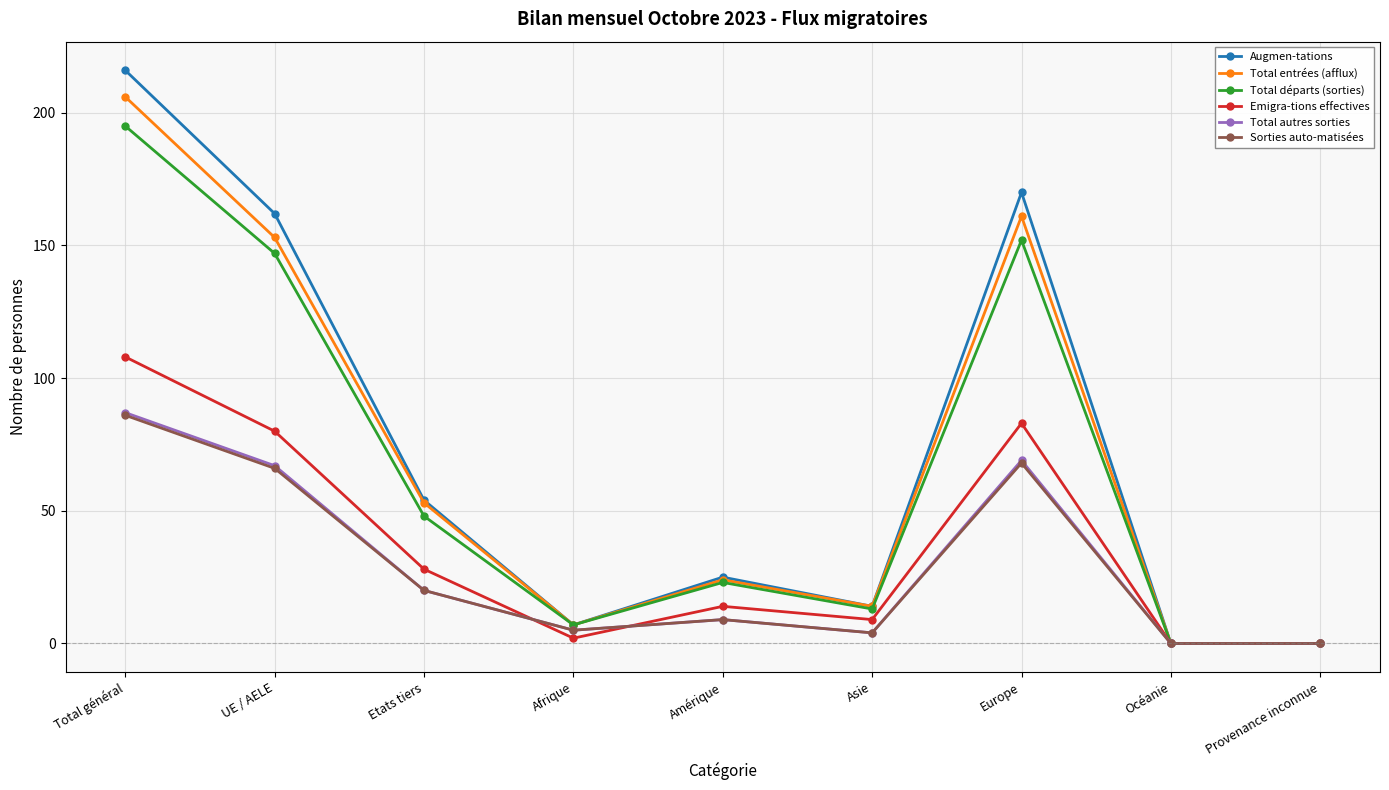

What is the label of the 2nd point from the right?

Océanie